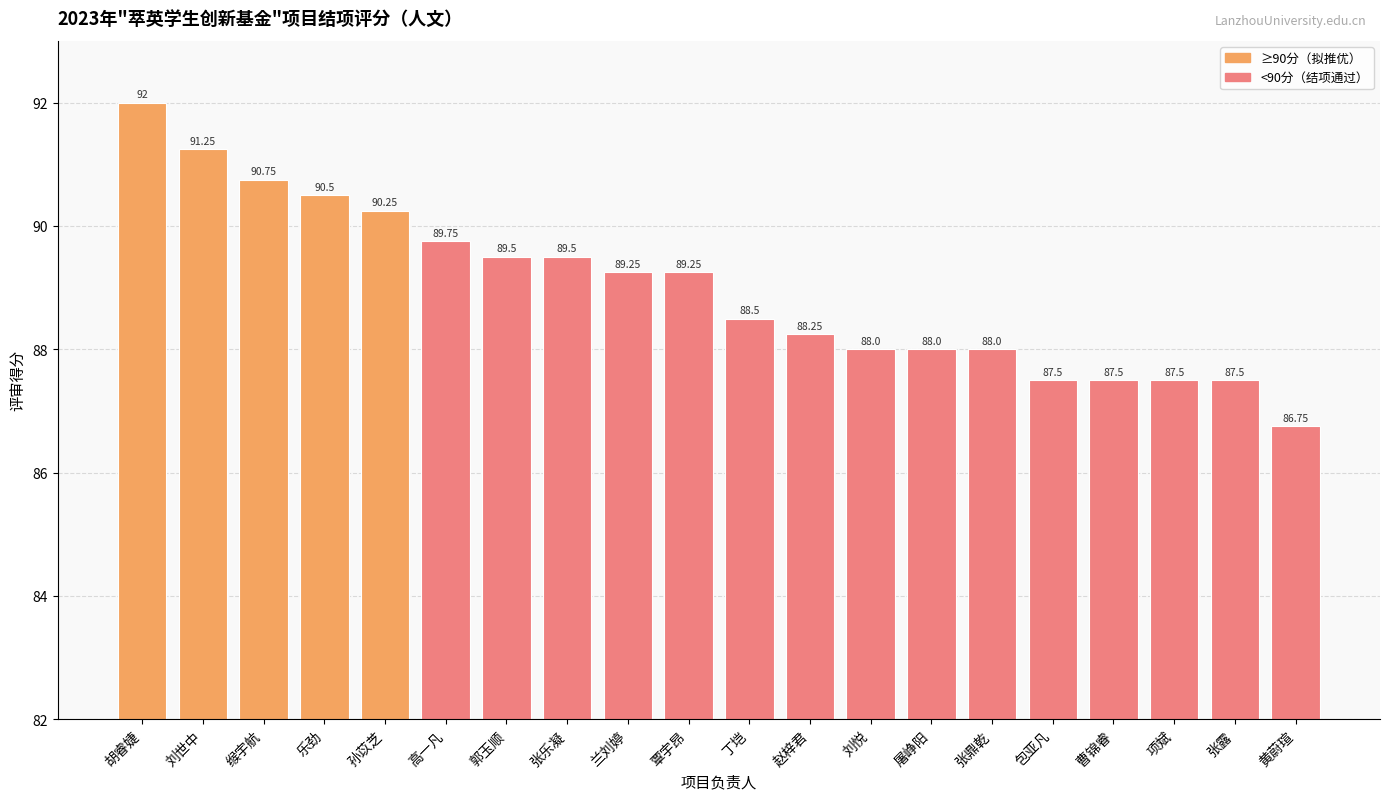

Where does the data first go above 89?

胡睿婕